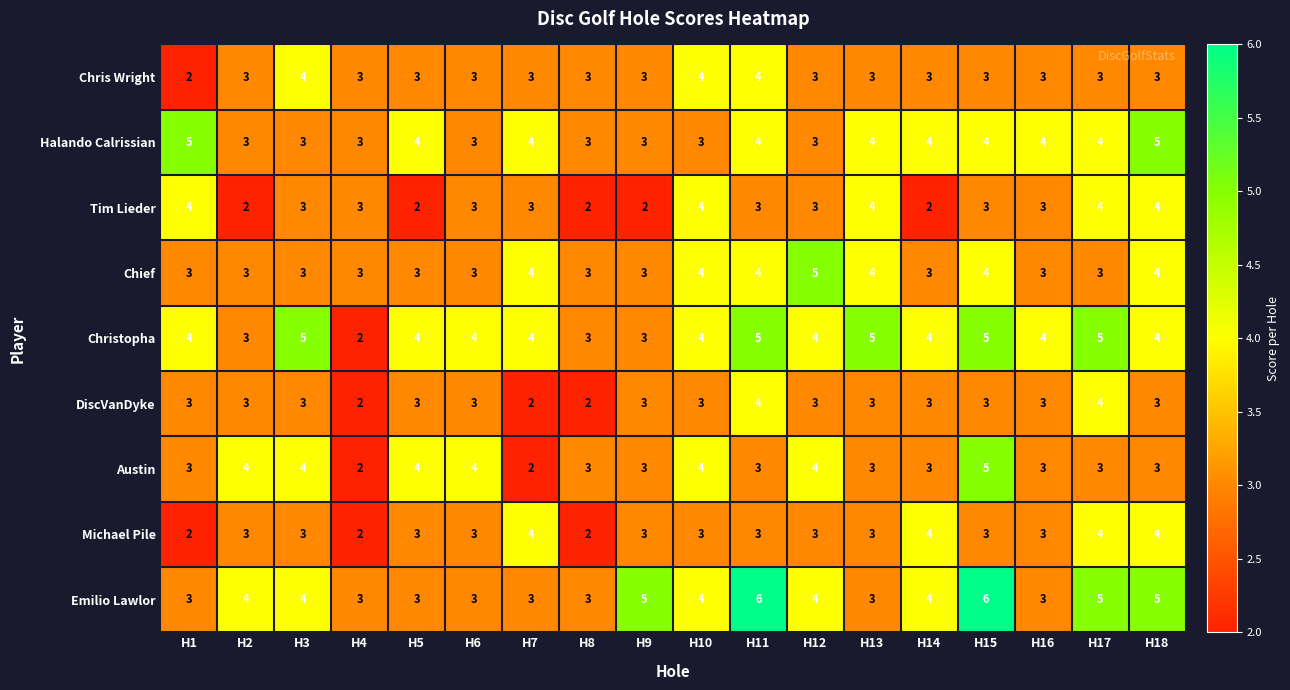

Is it true that Chief equals 4 at H4?

False